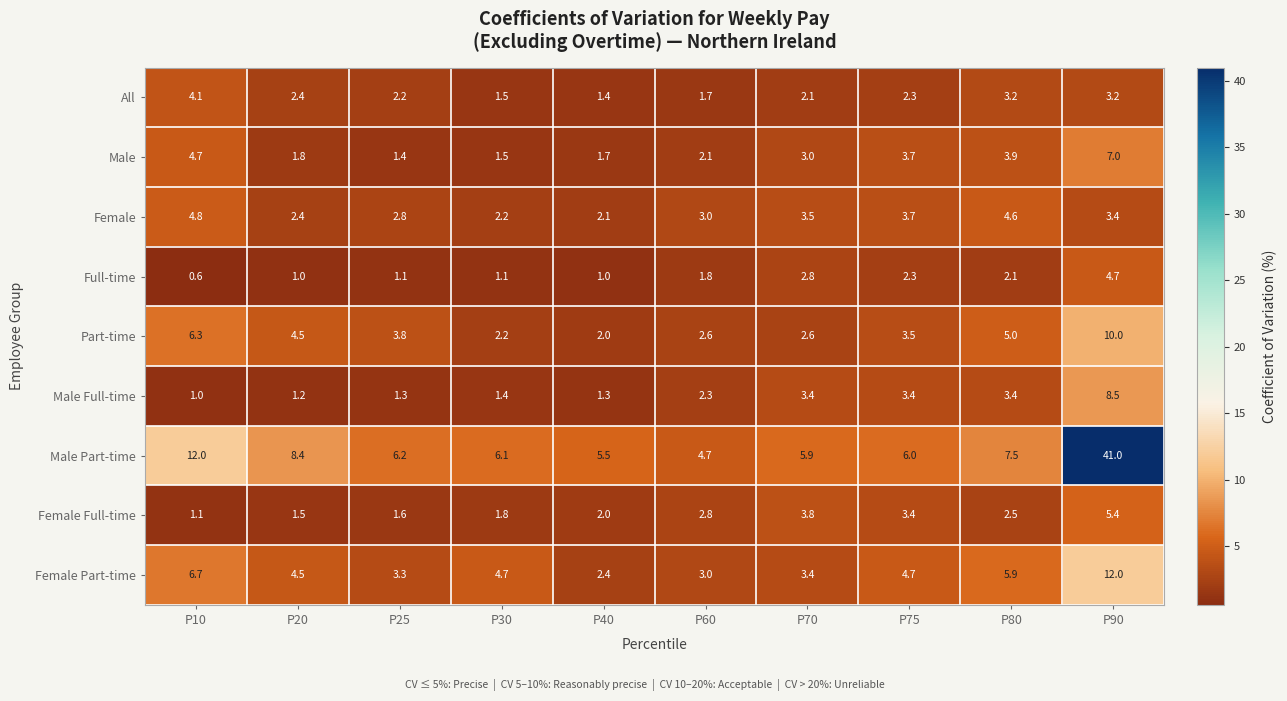

Count the number of data series in this chart.

9